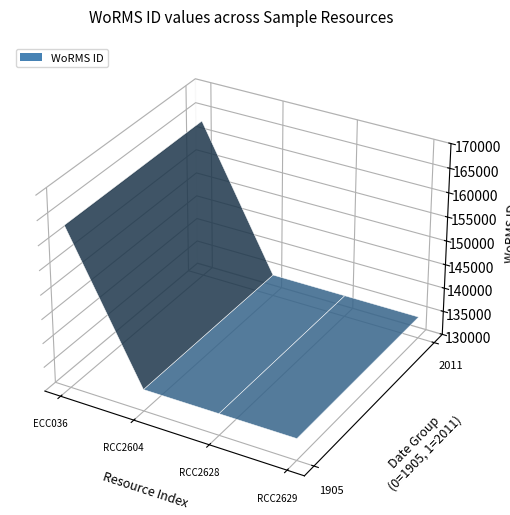

Reading left to right, transcribe all the data shown in this chart.

12-05-1905=163447	01-07-2011=134526	01-07-2011=134526	01-07-2011=134526